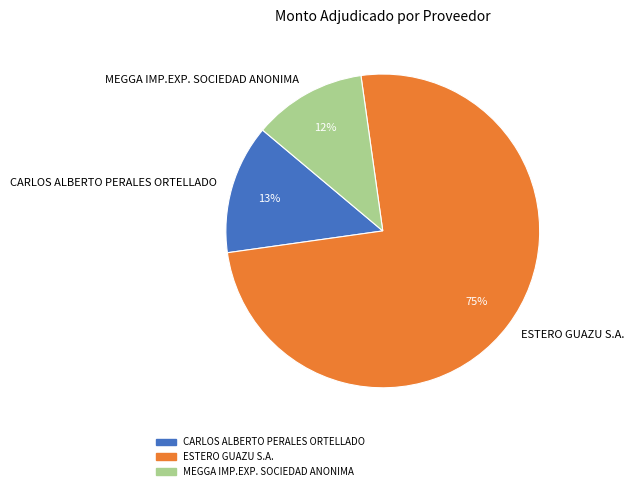

Between MEGGA IMP.EXP. SOCIEDAD ANONIMA and ESTERO GUAZU S.A., which is larger?

ESTERO GUAZU S.A.